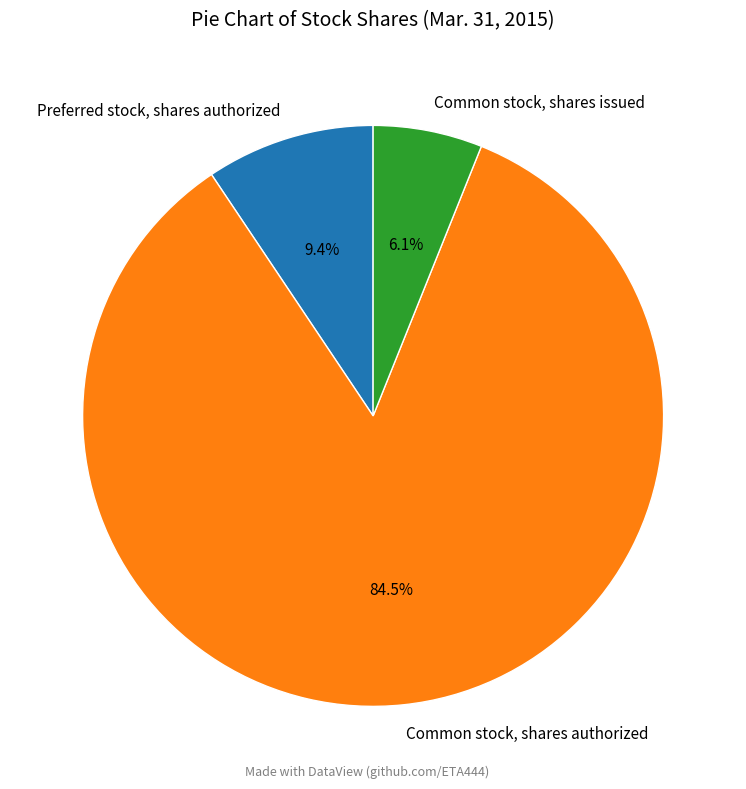

To the nearest percent, what is the average slice percentage?

33%